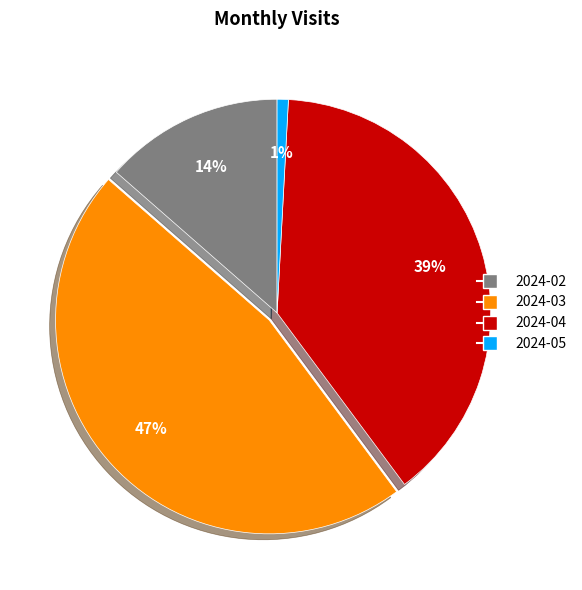

Does 2024-02 represent more than half of the total?

No